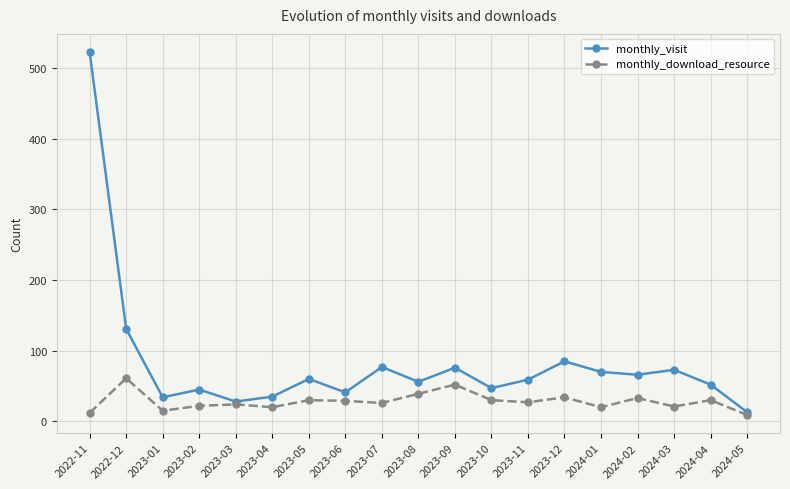

What is the difference between the monthly_download_resource values at 2023-09 and 2024-01?

32